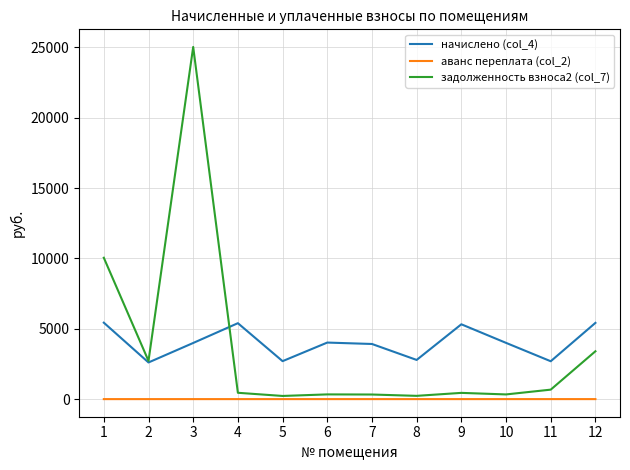

What is the difference between the second highest and second lowest values in the начислено (col_4) series?

2726.9